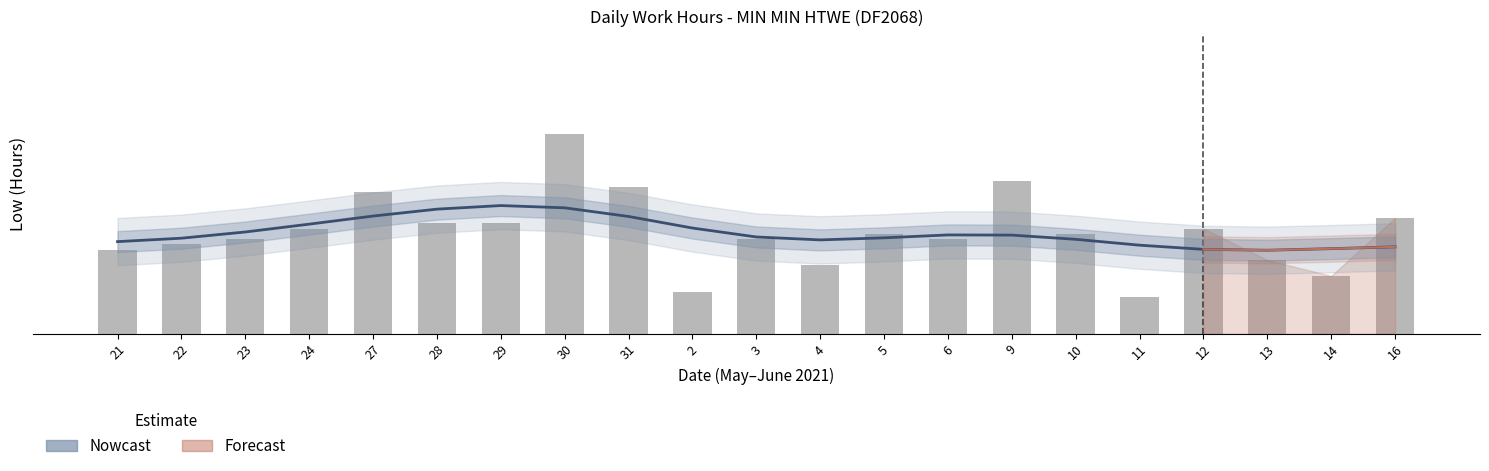

What is the label of the 14th bar from the left?

6